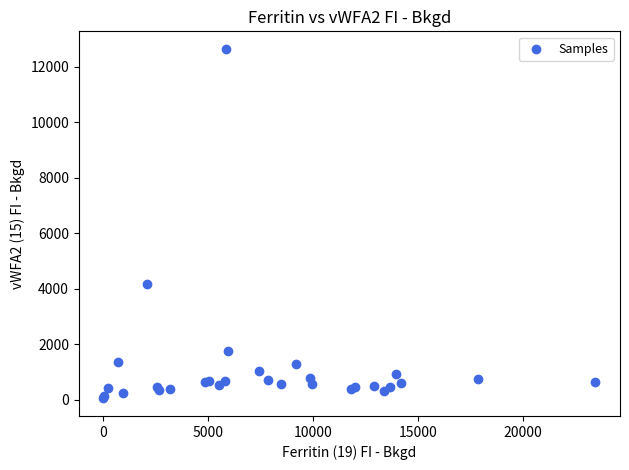

What Y value in the scatter plot is closest to 6342?

4173.3